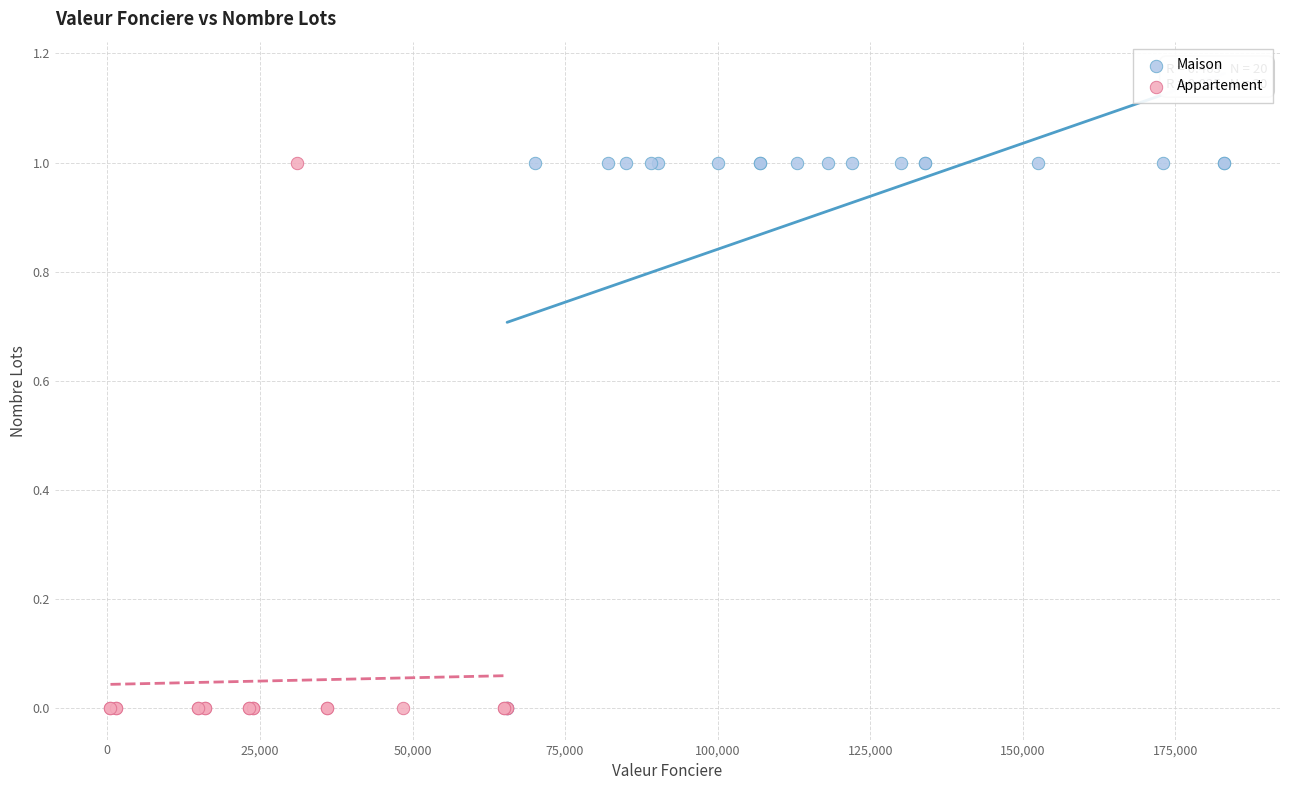

What are all the series names shown in the legend?

Maison, Appartement